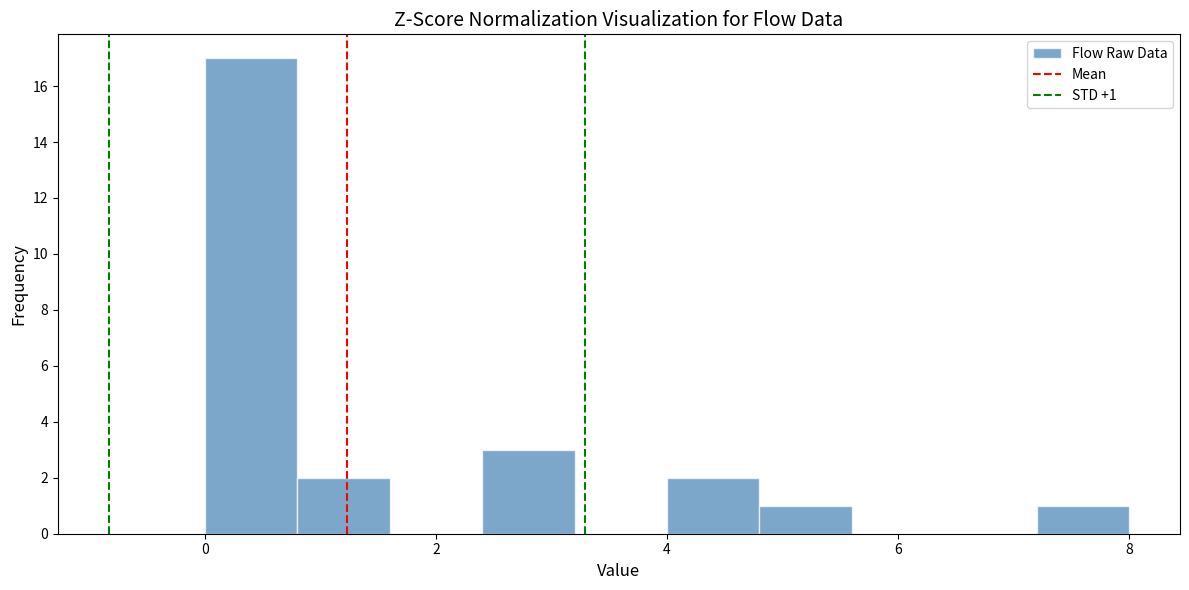

Over which range of the x-axis is the bar tallest?

0.0 to 0.8